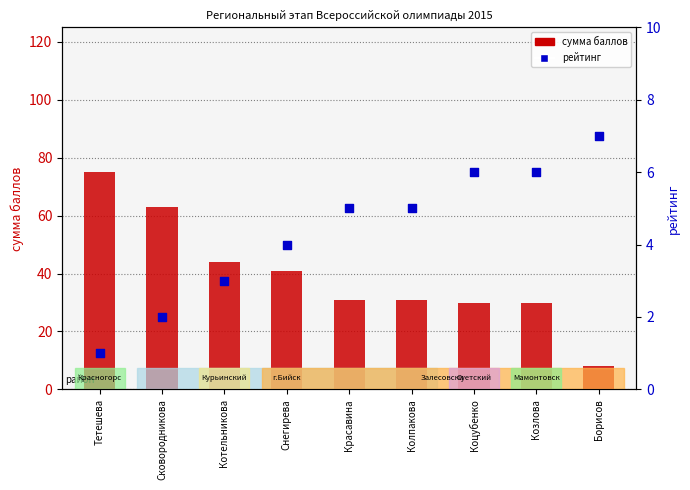

Which series has the largest Y range (max minus min)?

сумма баллов